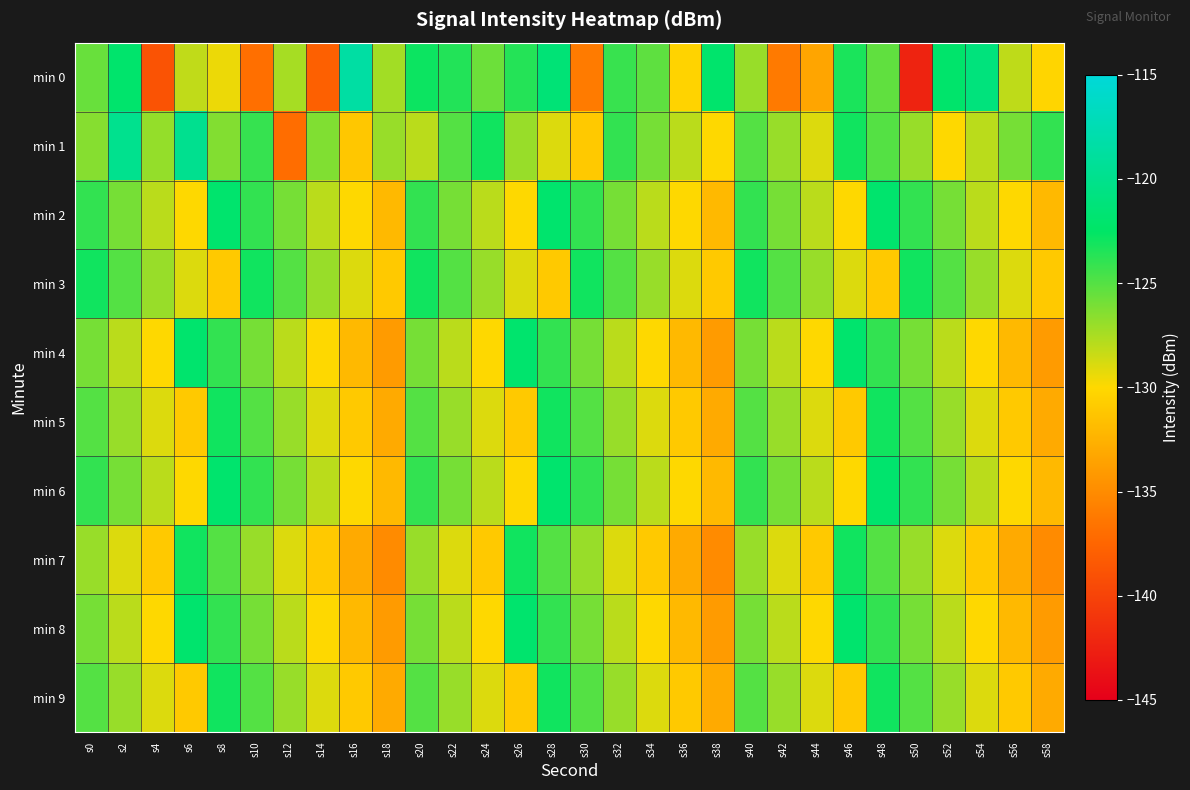

Rank the series at s32 from lowest to highest value.

min 7, min 4, min 8, min 5, min 9, min 2, min 6, min 3, min 0, min 1